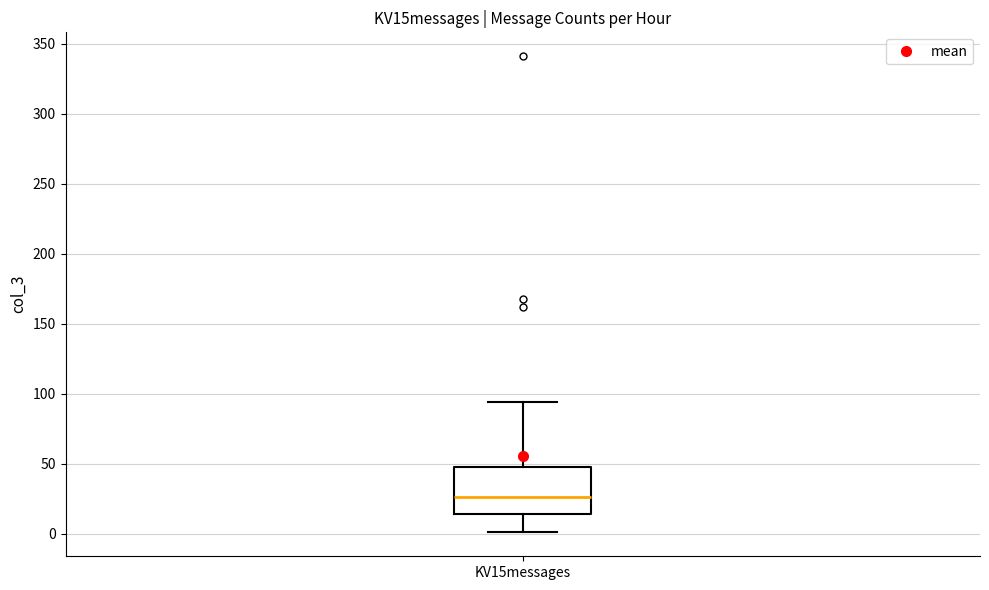

Where does the upper whisker of the box for KV15messages end on the y-axis? The values are not printed on the chart, so give them approximately, as read against the axis.

95